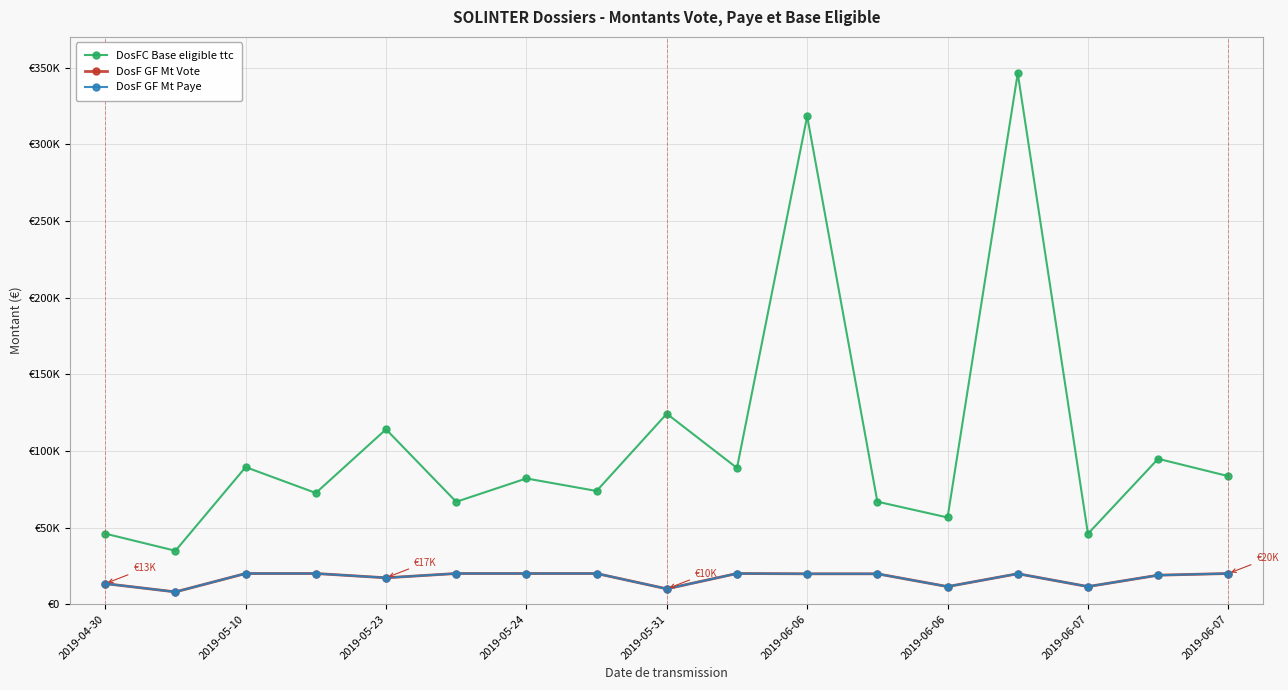

What are all the series names shown in the legend?

DosFC Base eligible ttc, DosF GF Mt Vote, DosF GF Mt Paye